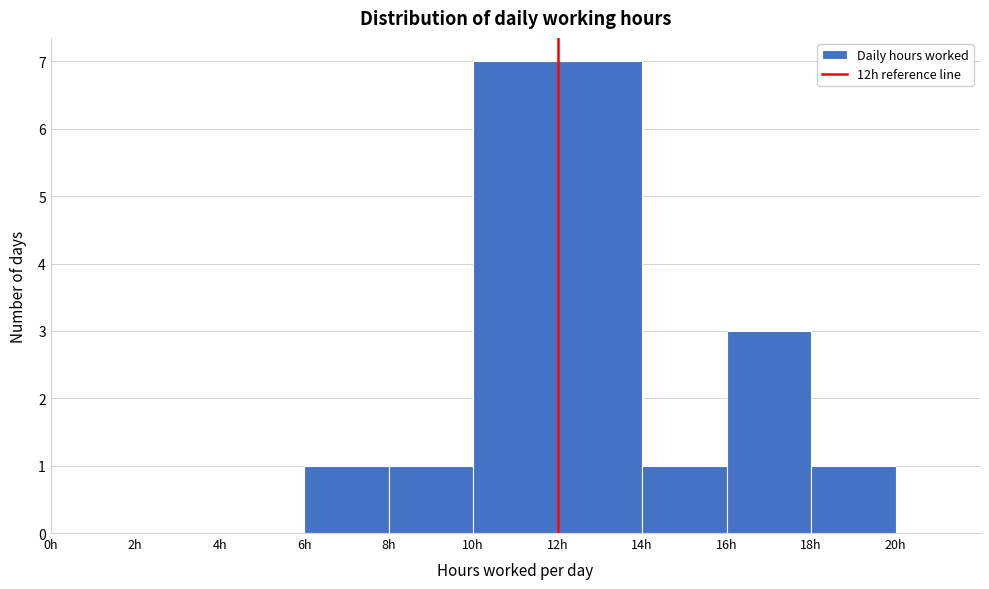

Reading left to right, list every bar in this chart as the range it spans on the x-axis followed by its height. The values are not printed on the chart, so give them approximately, as read against the axis.

0 to 2: 0
2 to 4: 0
4 to 6: 0
6 to 8: 1
8 to 10: 1
10 to 12: 7
12 to 14: 7
14 to 16: 1
16 to 18: 3
18 to 20: 1